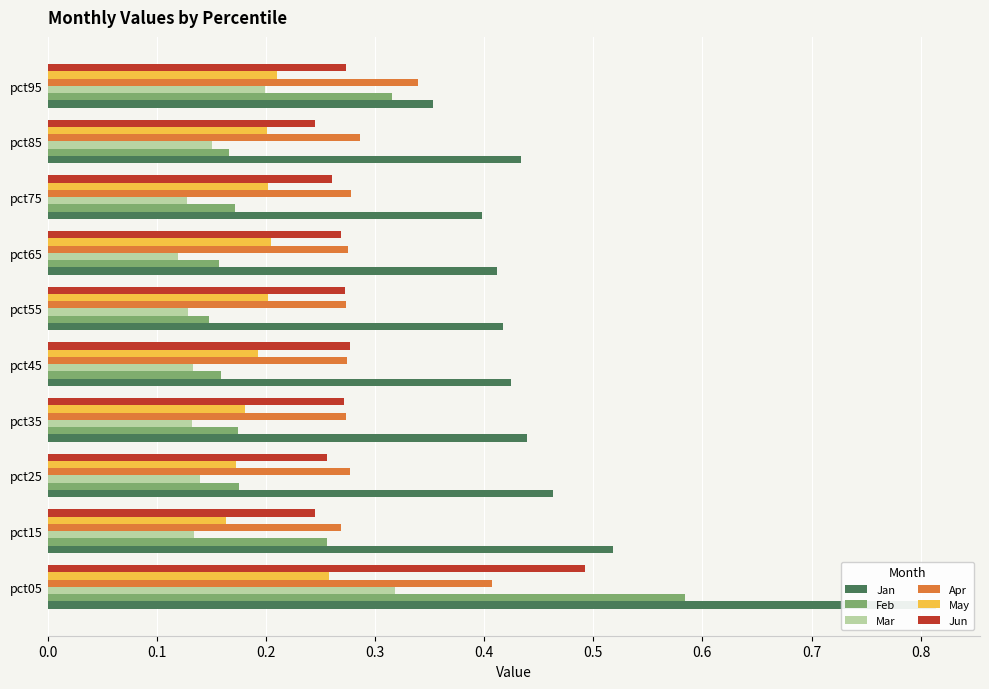

Reading left to right, what are all the values shown in this chart?

Jan: 0.8	0.5	0.5	0.4	0.4	0.4	0.4	0.4	0.4	0.4
Feb: 0.6	0.3	0.2	0.2	0.2	0.1	0.2	0.2	0.2	0.3
Mar: 0.3	0.1	0.1	0.1	0.1	0.1	0.1	0.1	0.2	0.2
Apr: 0.4	0.3	0.3	0.3	0.3	0.3	0.3	0.3	0.3	0.3
May: 0.3	0.2	0.2	0.2	0.2	0.2	0.2	0.2	0.2	0.2
Jun: 0.5	0.2	0.3	0.3	0.3	0.3	0.3	0.3	0.2	0.3